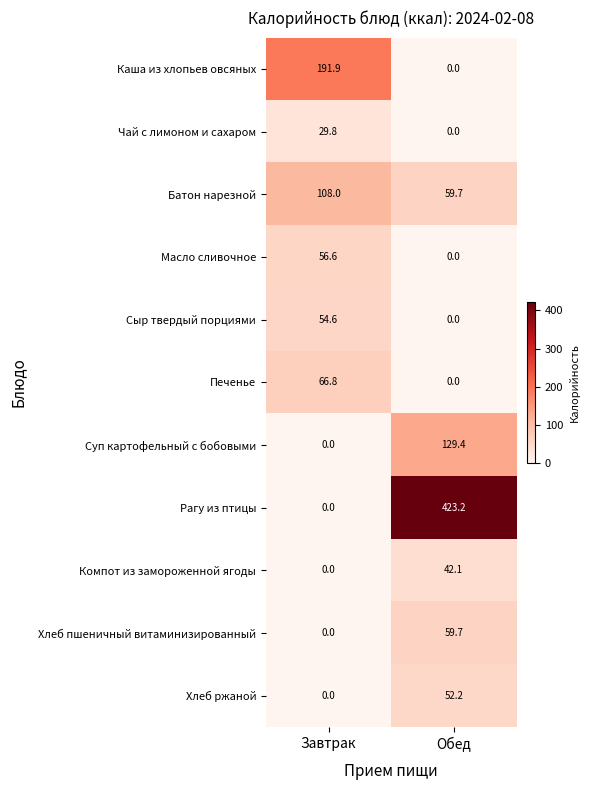

Count the number of data series in this chart.

11